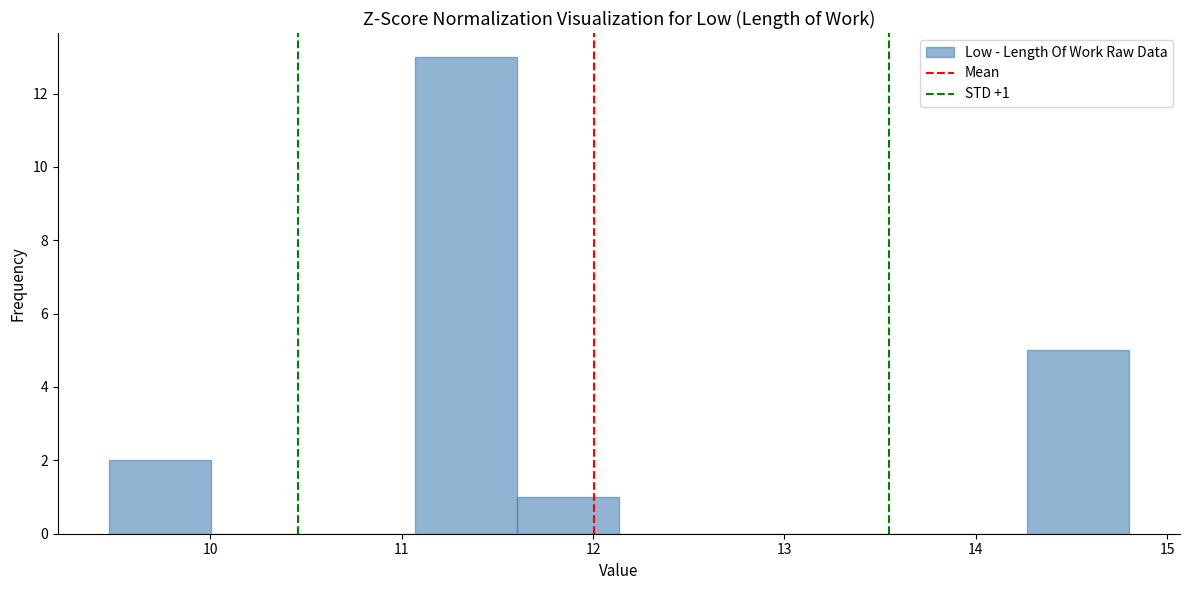

Which range on the x-axis has the tallest bar?

11.1 to 11.6